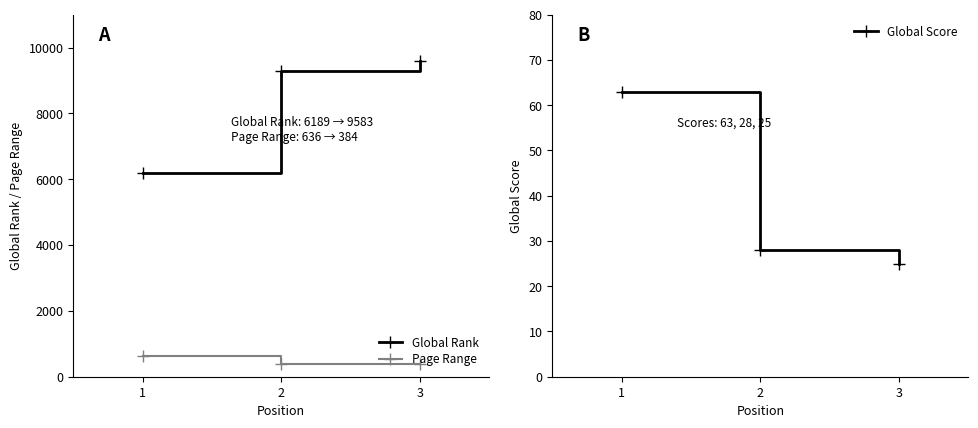

Between 1 and 2, which series saw the biggest shift?

Global Rank